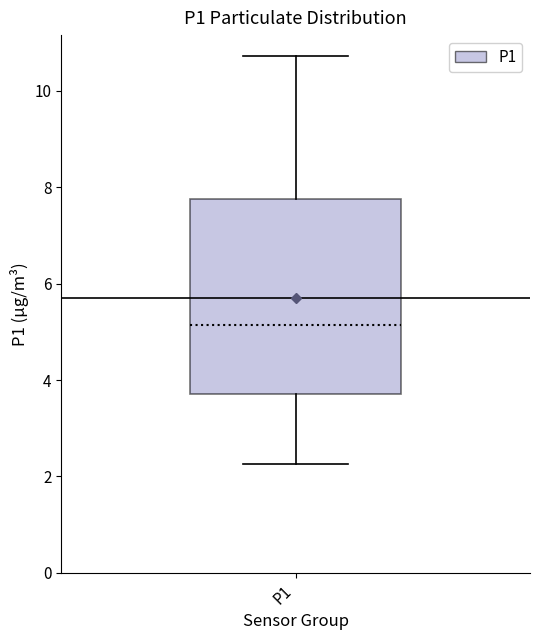

Where does the median line of the box for P1 sit on the y-axis? The values are not printed on the chart, so give them approximately, as read against the axis.

5.2